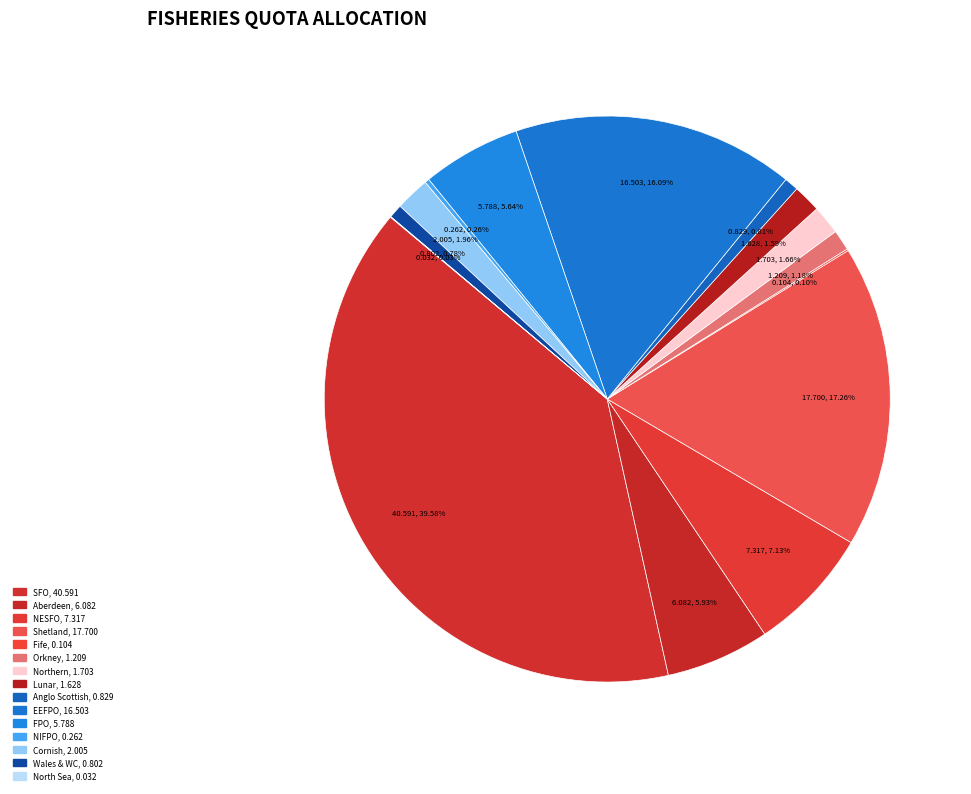

Rank the categories by value from lowest to highest.

North Sea, Fife, NIFPO, Wales & WC, Anglo Scottish, Orkney, Lunar, Northern, Cornish, FPO, Aberdeen, NESFO, EEFPO, Shetland, SFO